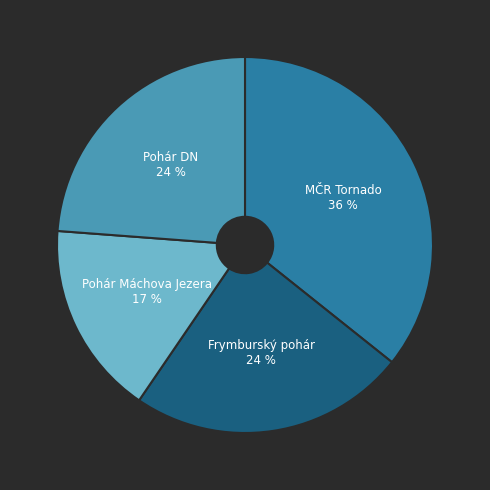

Count the number of slices in the pie.

4